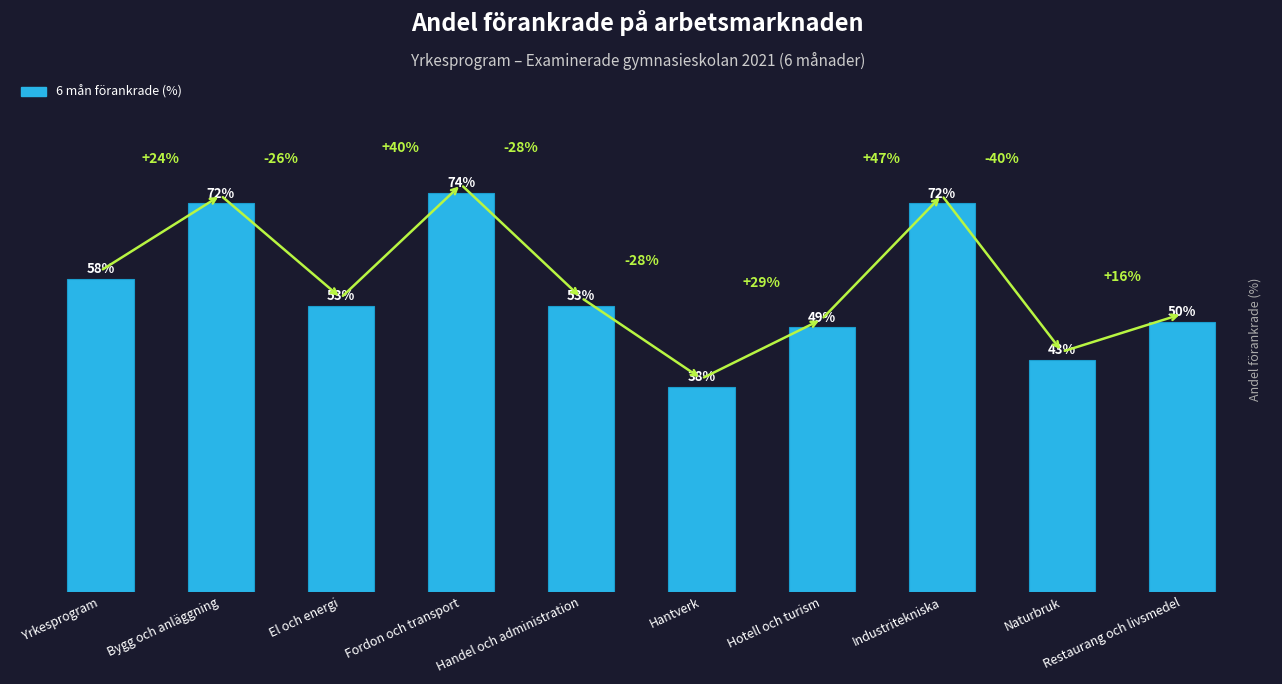

What is the label of the 7th bar from the left?

Hotell och turism